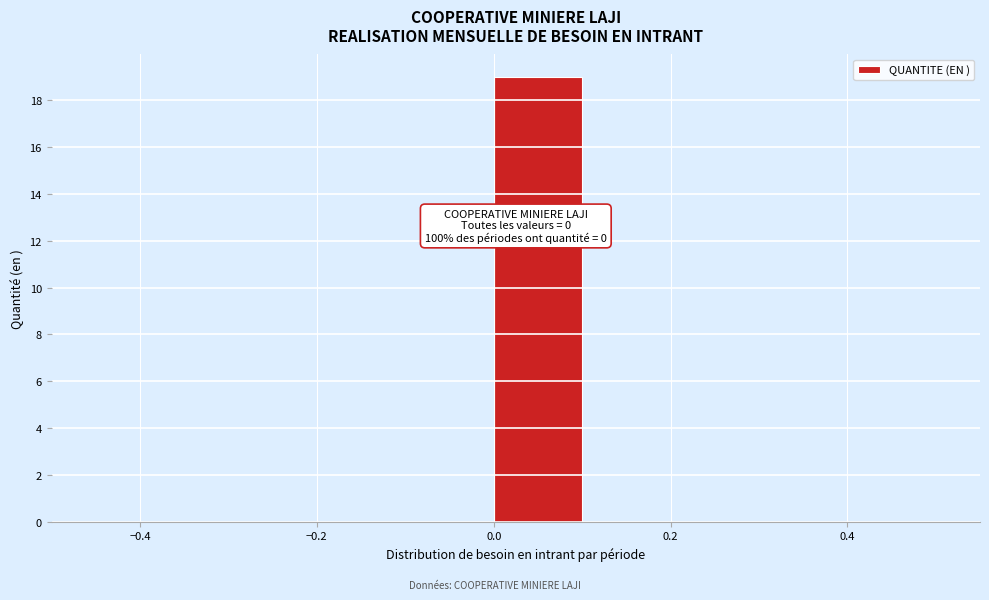

Over which range of the x-axis is the bar tallest?

0.0 to 0.1